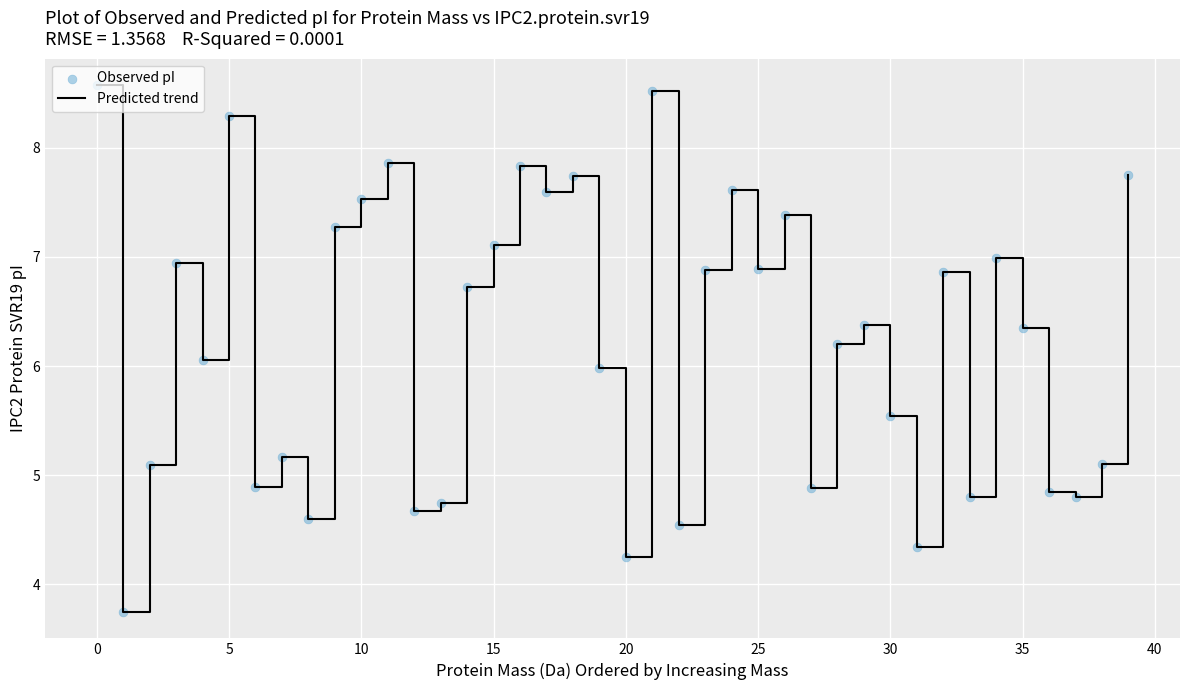

What is the maximum value shown in the chart?

8.6